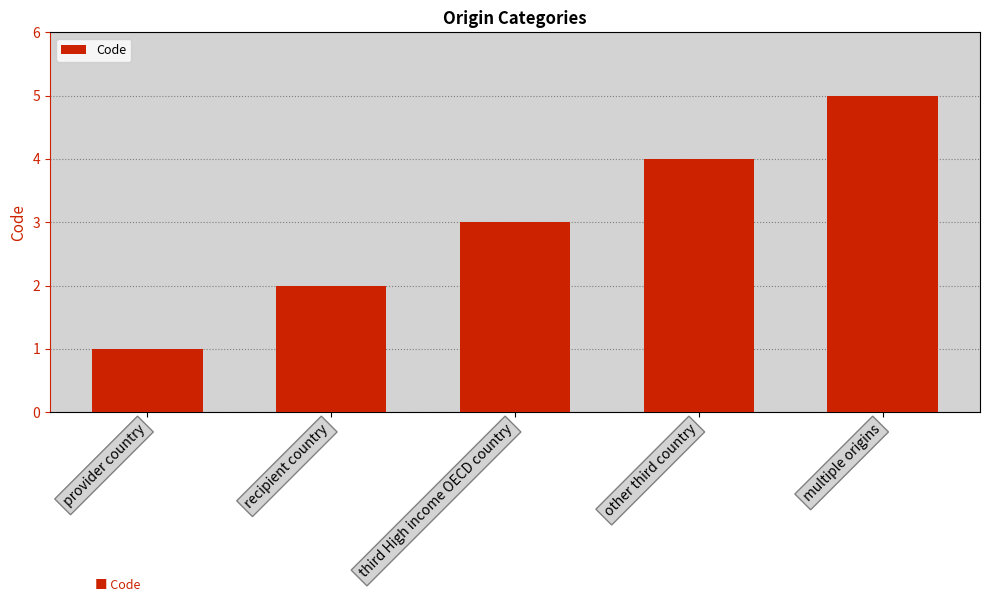

True or false: the data shows 0 at provider country.

False